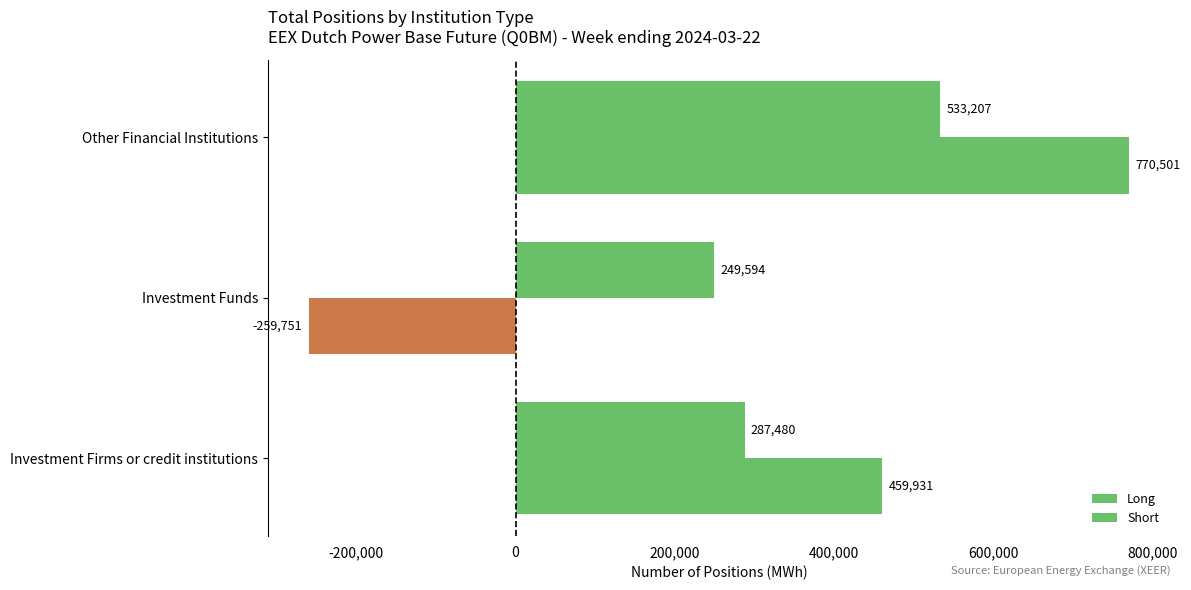

How many values in Short are below zero?

1